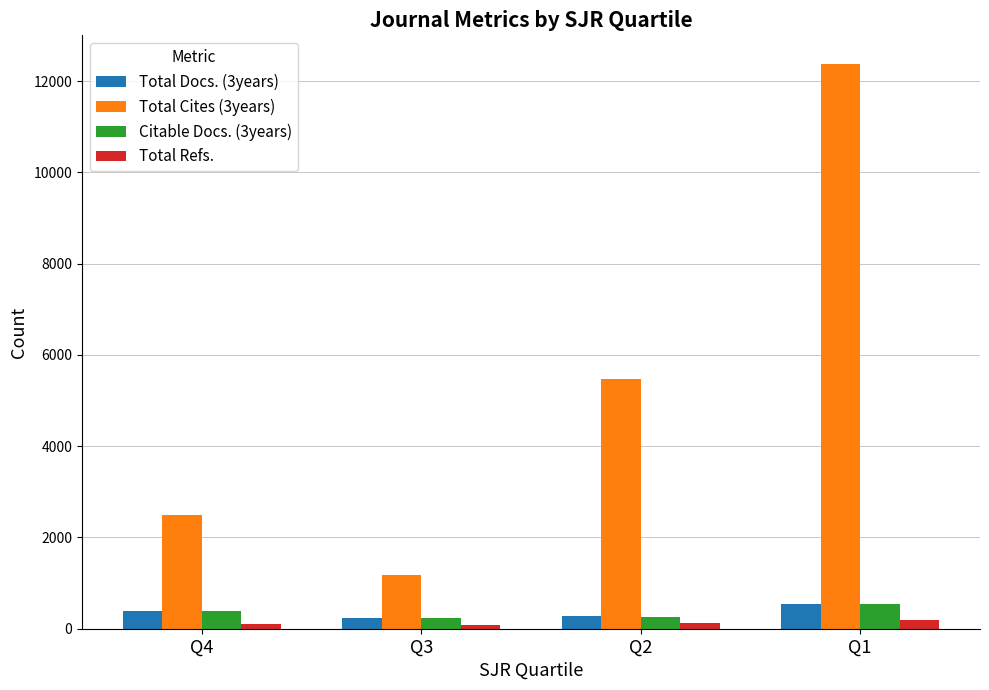

What is the value of the Total Docs. (3years) bar at the 3rd from the left?

270